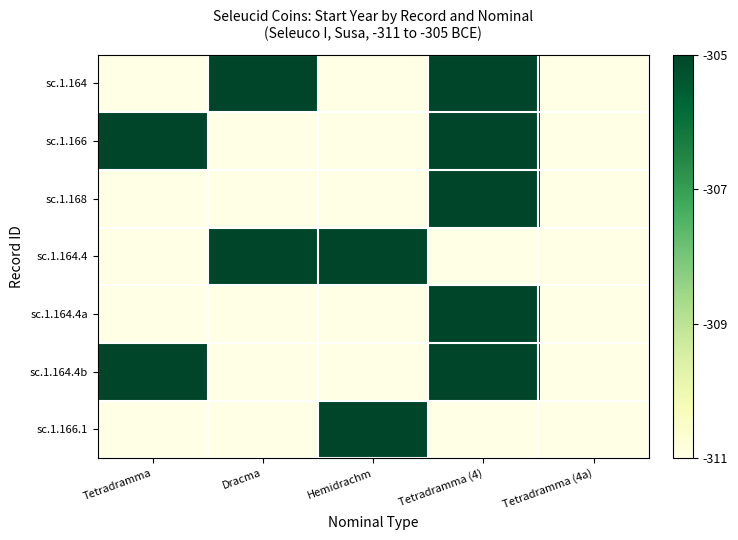

How many series are shown in this chart?

7